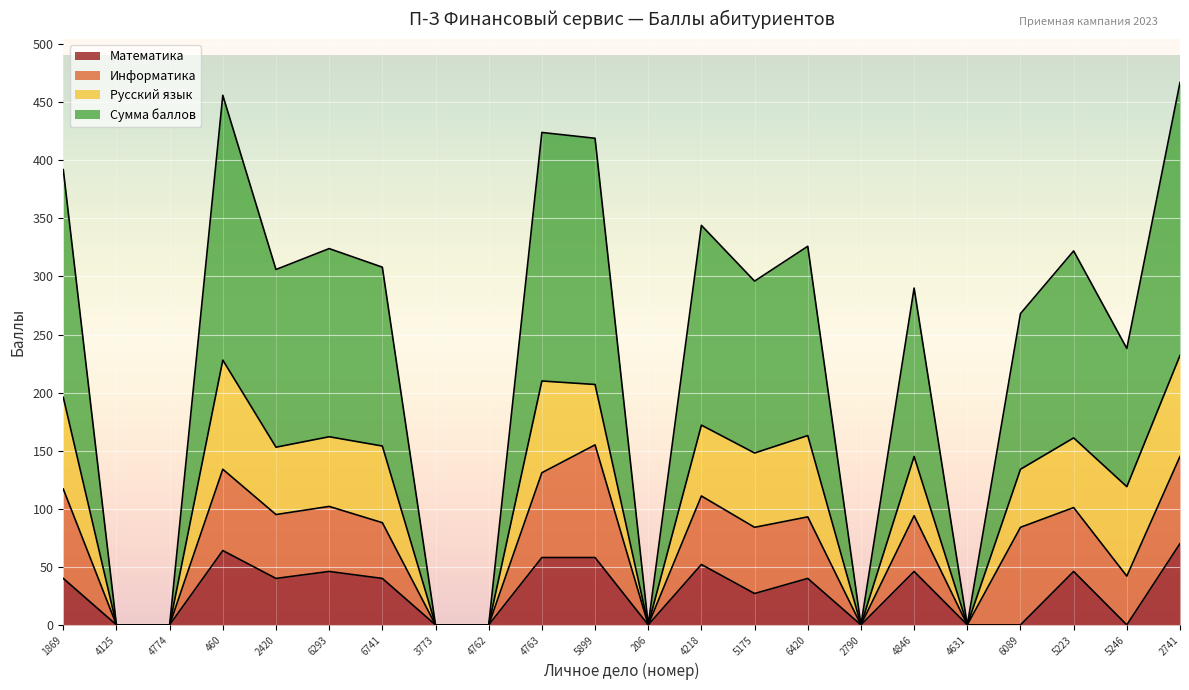

What is the difference between the Сумма баллов values at 6089 and 5175?

28